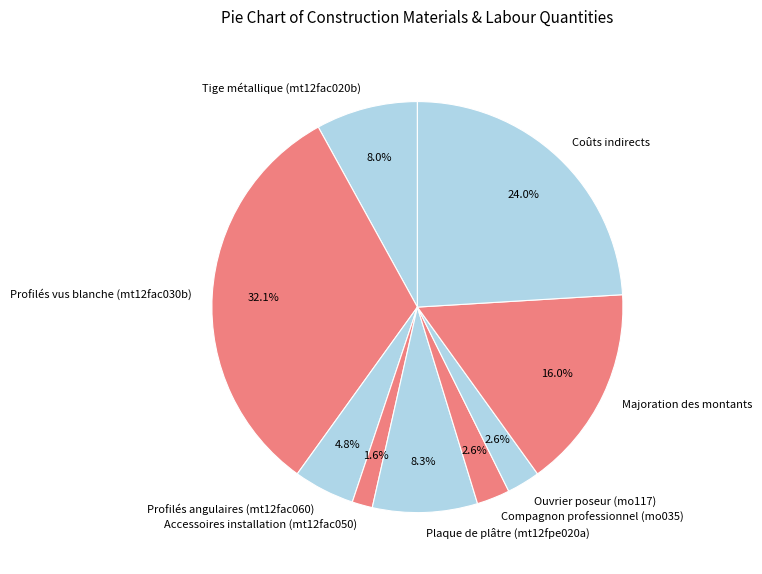

To the nearest percent, what percentage of the pie is Plaque de plâtre (mt12fpe020a)?

8%